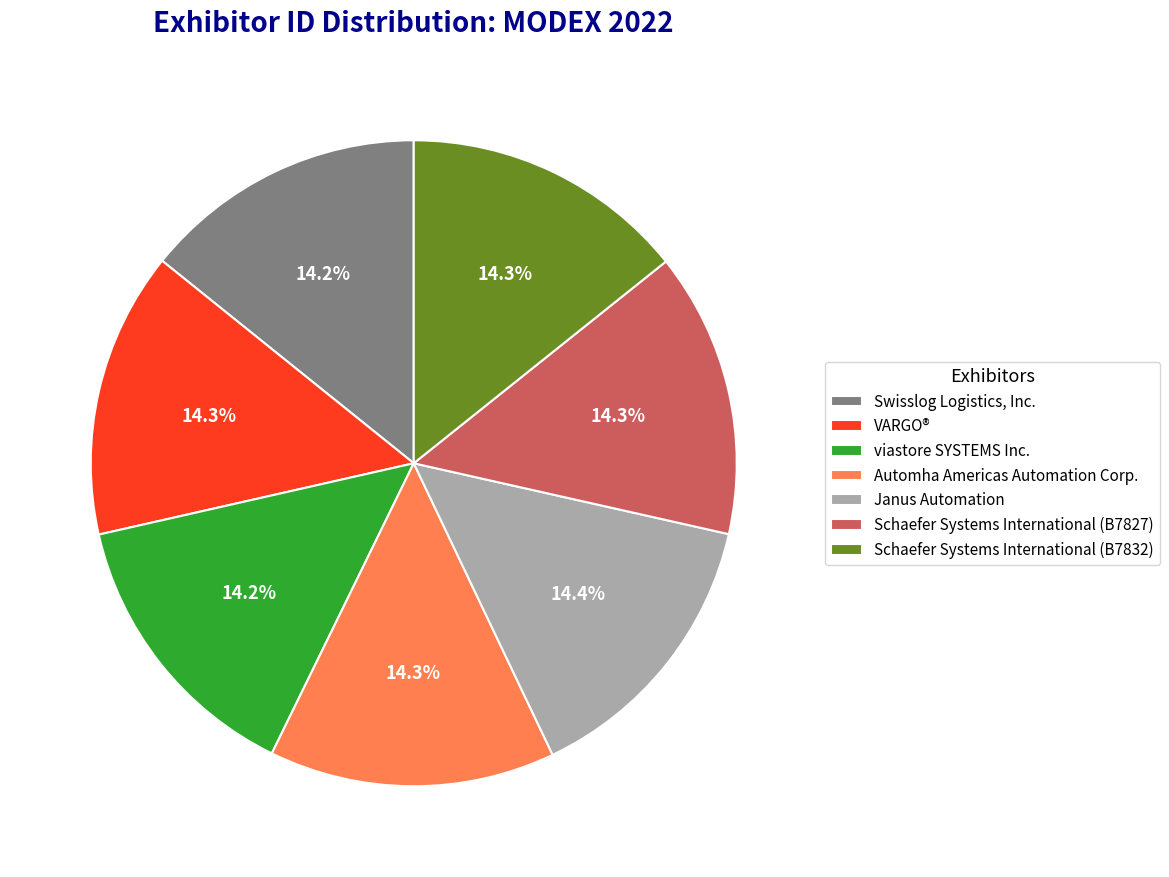

Combined, do Schaefer Systems International (B7832) and Swisslog Logistics, Inc. account for over 50%?

No